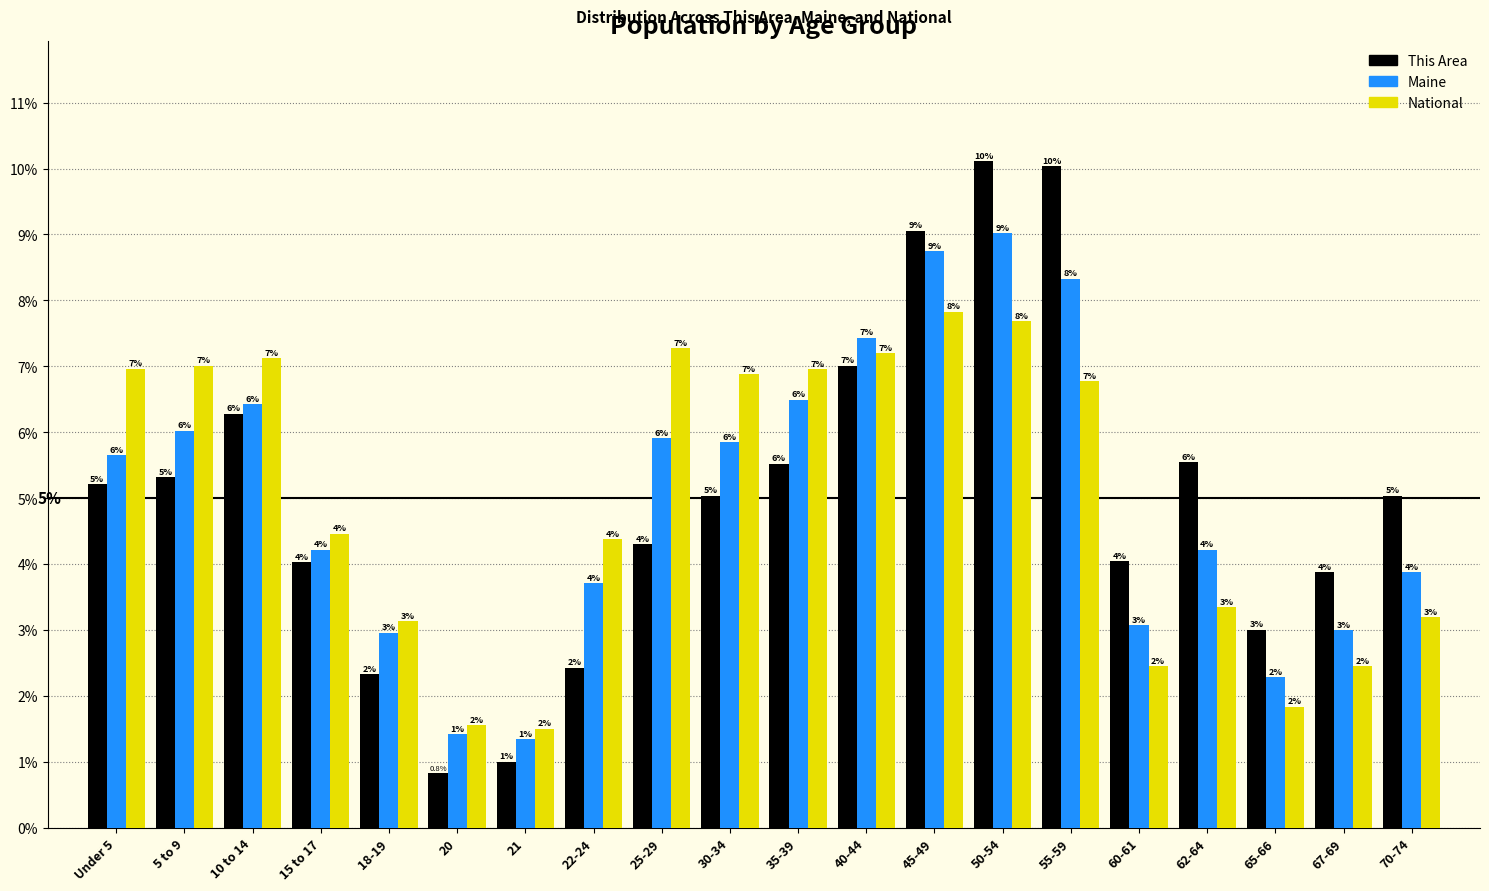

Read the Maine value at 15 to 17.

4.2